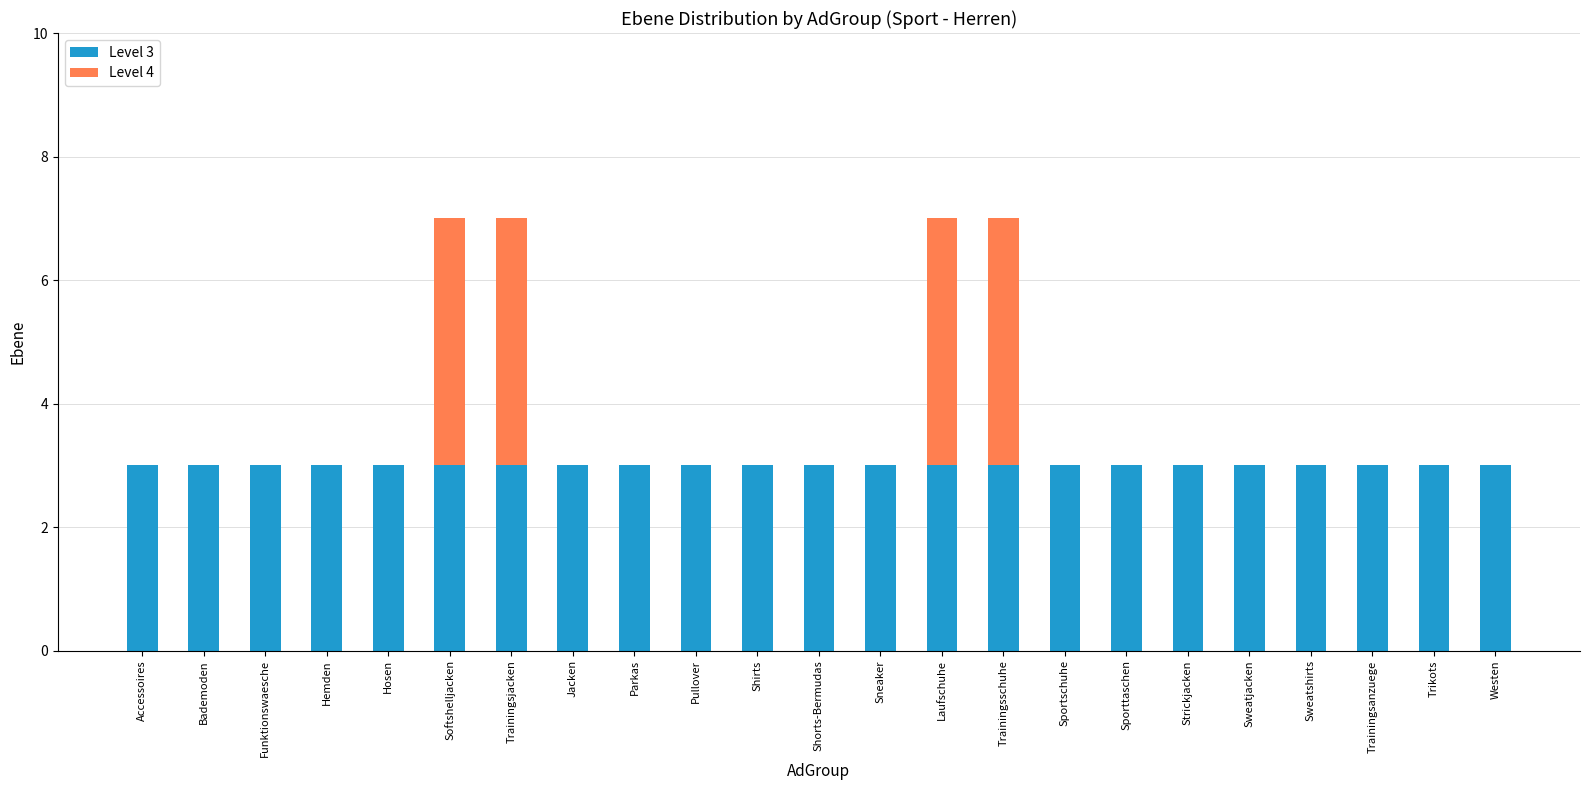

The value of Level 3 at Softshelljacken is 3. True or false?

True